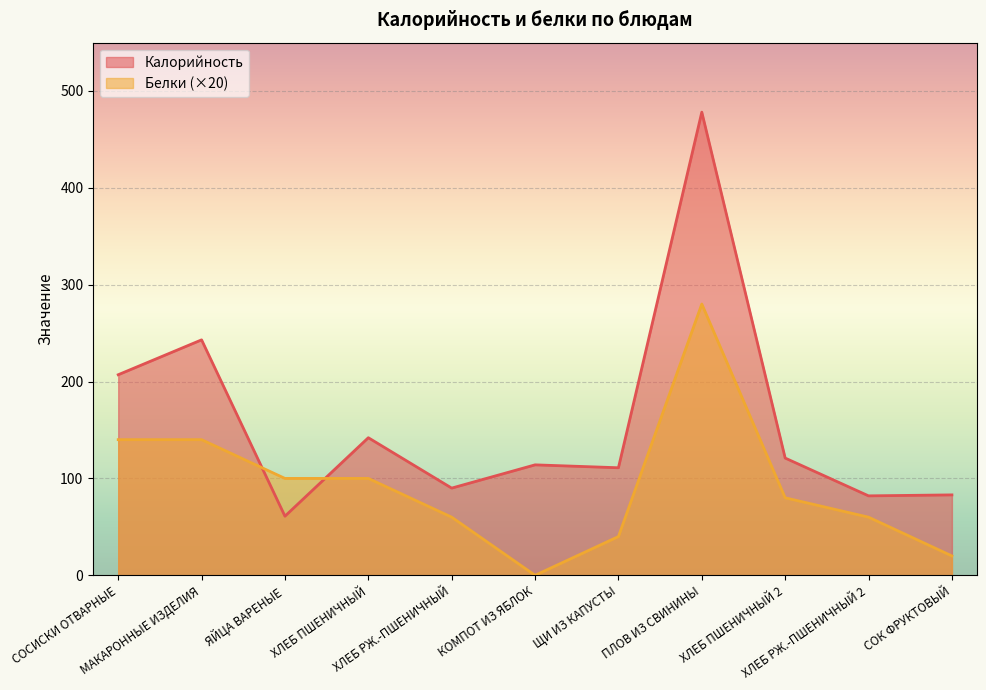

What is the label of the 3rd point from the right?

ХЛЕБ ПШЕНИЧНЫЙ 2